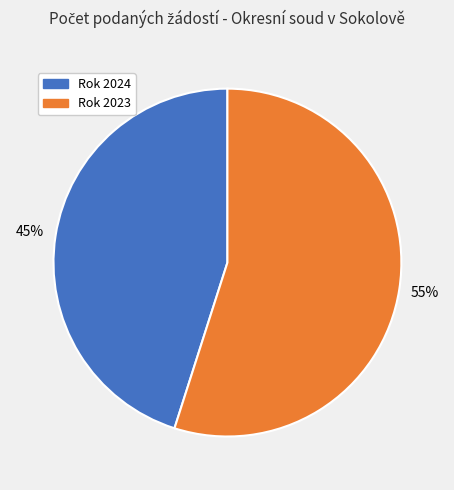

To the nearest percent, what is the difference between the largest and smallest slice percentages?

10%